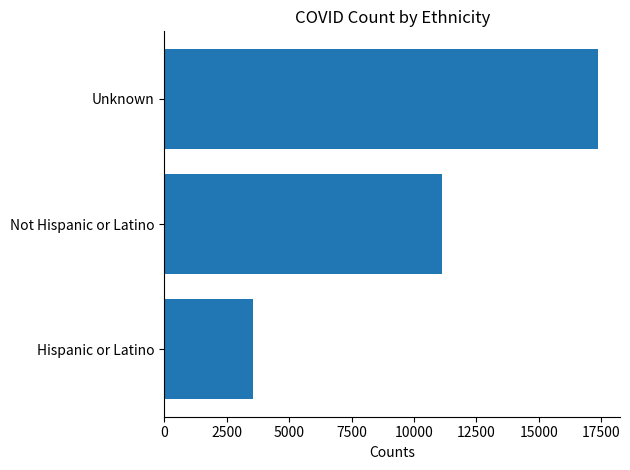

Does the chart contain any negative values?

No